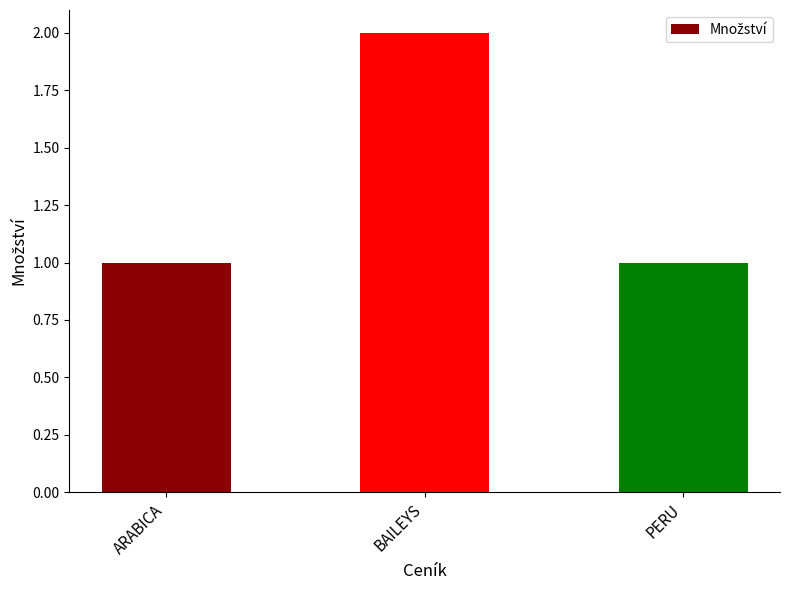

What position from the right is PERU?

1